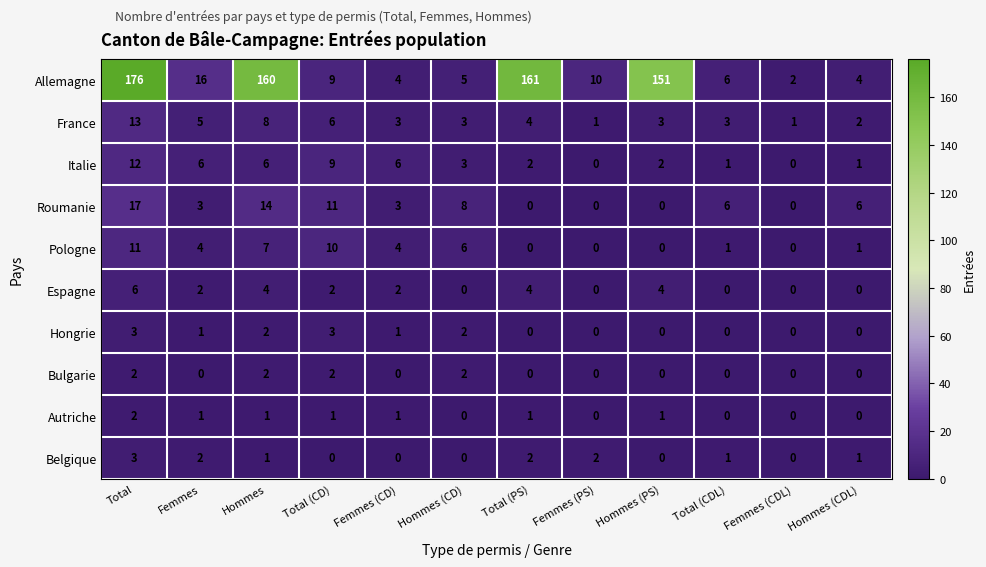

Which series has the largest range (max minus min)?

Allemagne